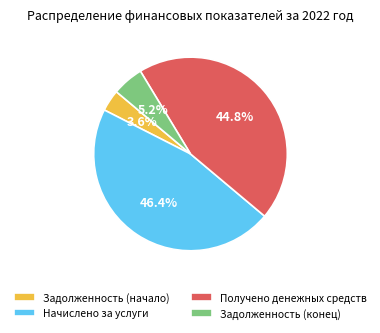

Does Получено денежных средств represent more than half of the total?

No